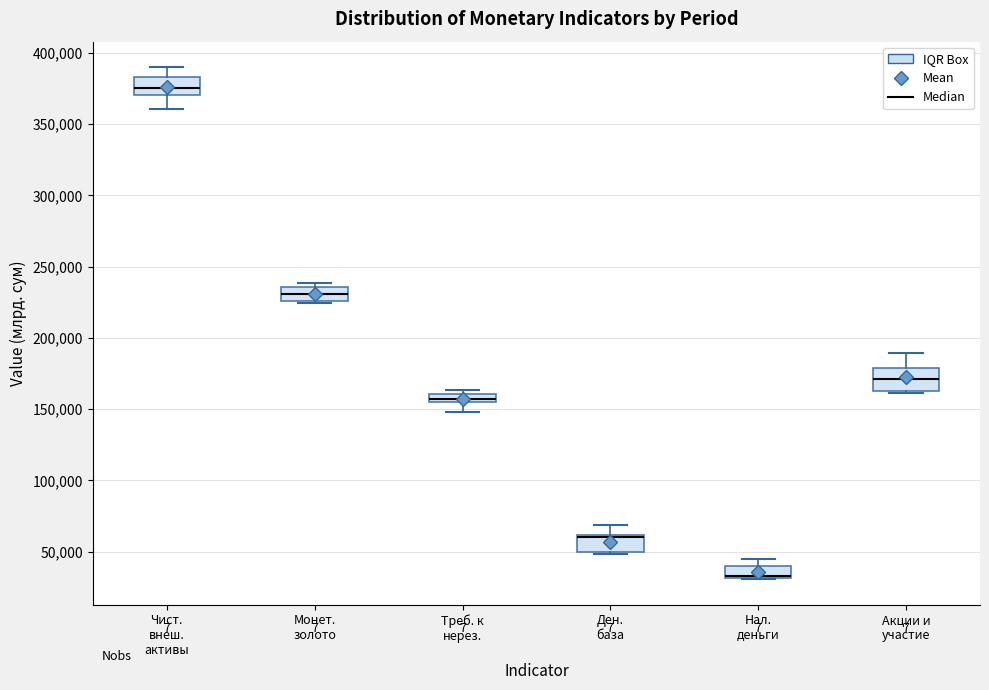

Where is the upper edge of the box for Акции и участие on the y-axis? The values are not printed on the chart, so give them approximately, as read against the axis.

180000